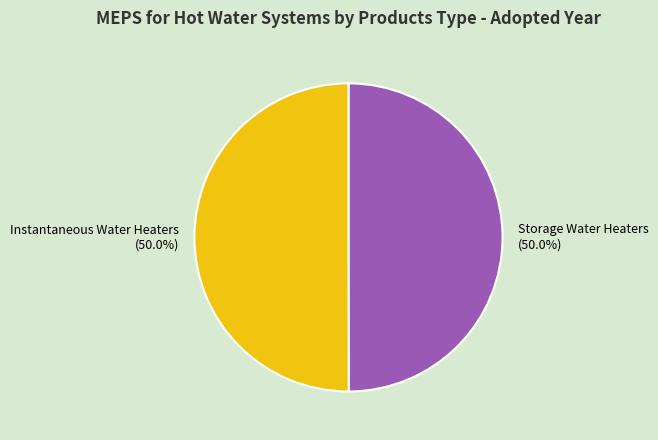

Is it true that Instantaneous Water Heaters is 40% of the pie?

False